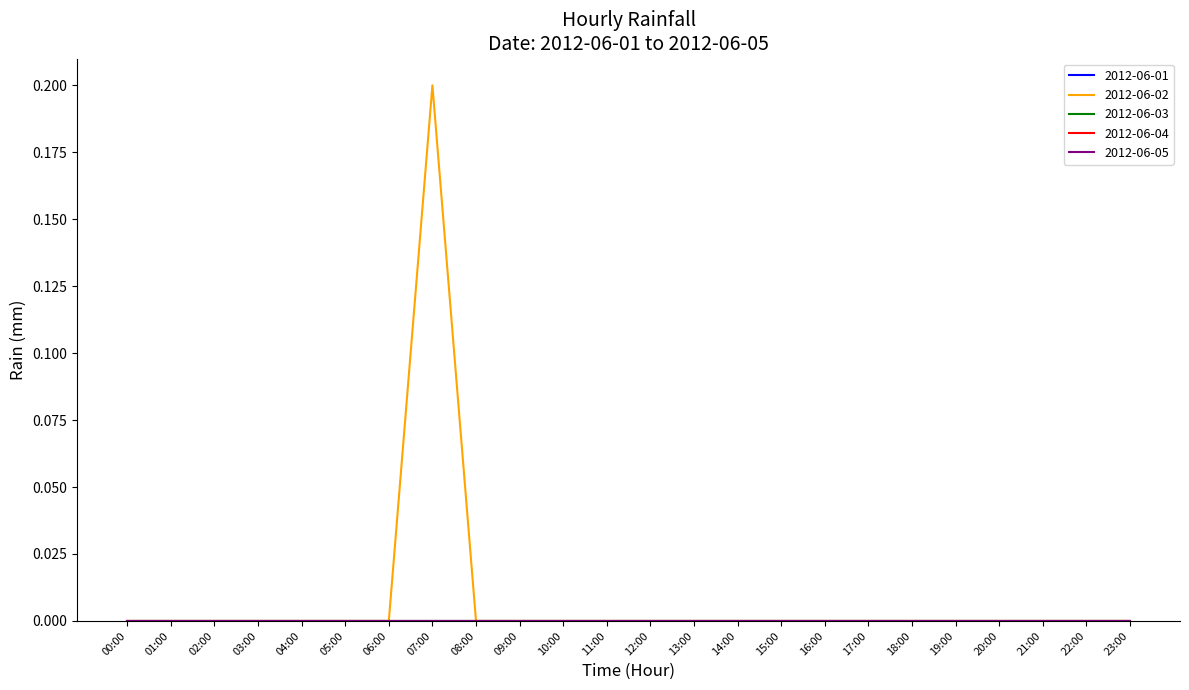

At which label does 2012-06-05 reach its peak?

00:00